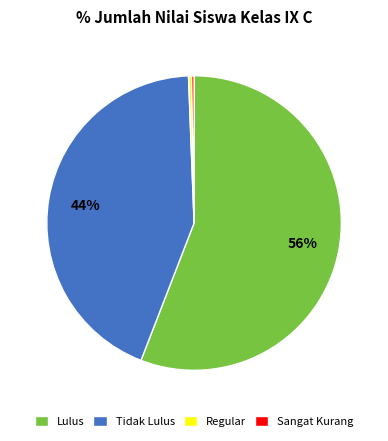

Does any single category account for the majority?

Yes